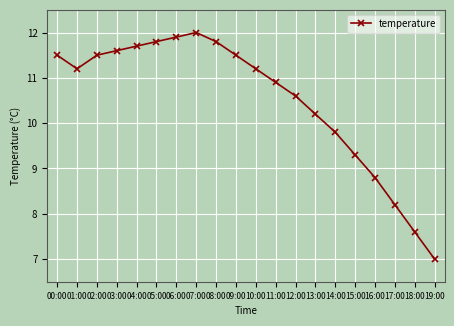

Reading left to right, what are all the values shown in this chart?

11.5	11.2	11.5	11.6	11.7	11.8	11.9	12.0	11.8	11.5	11.2	10.9	10.6	10.2	9.8	9.3	8.8	8.2	7.6	7.0